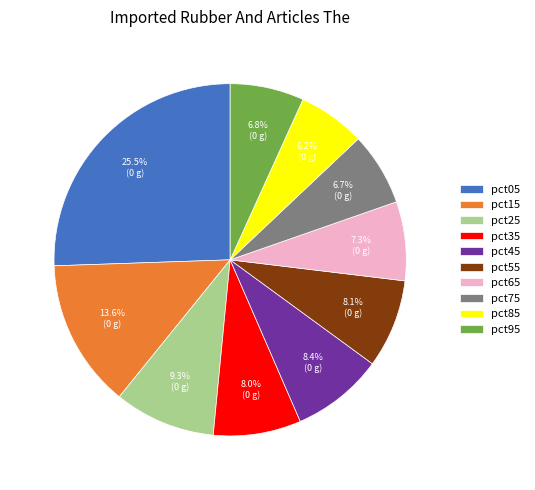

Is pct55 the majority of the pie?

No